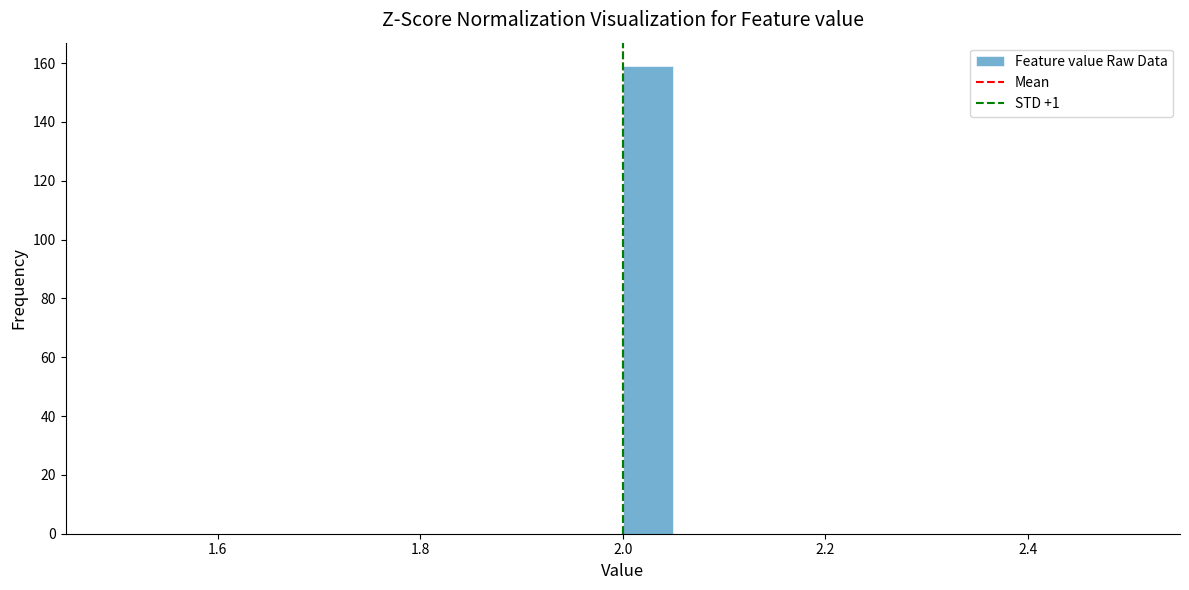

Around what value on the x-axis is the tallest bar? Give the approximate position of its centre, as read against the axis.

2.02